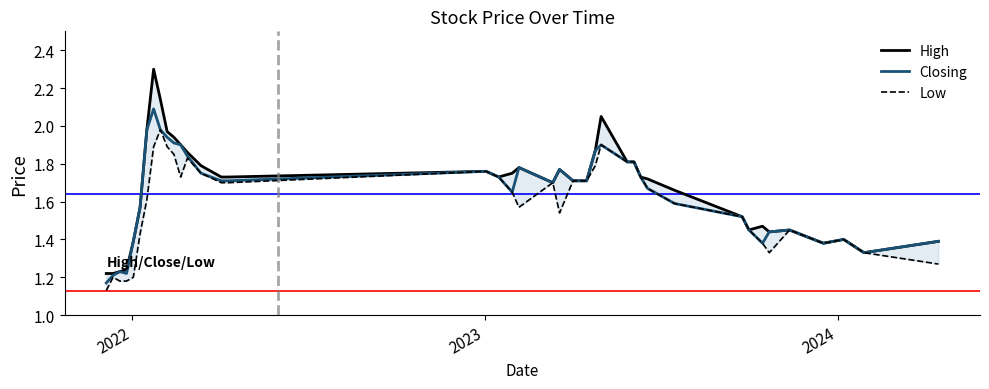

True or false: Low and Closing cross at least once.

False